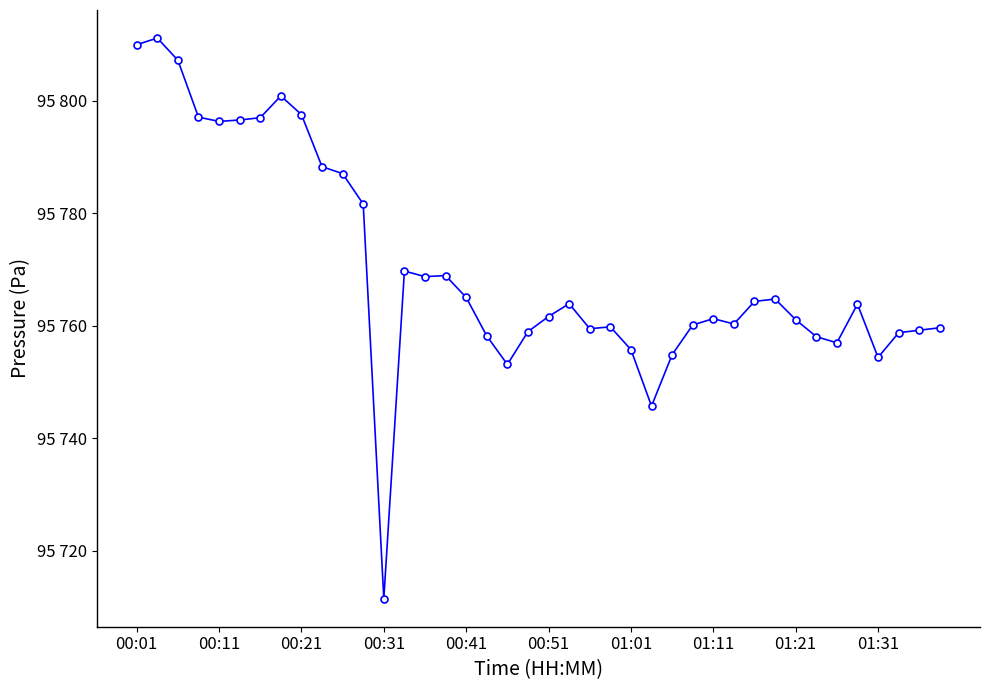

How many interior local valleys (lower than both neighbors) does the data have?

9